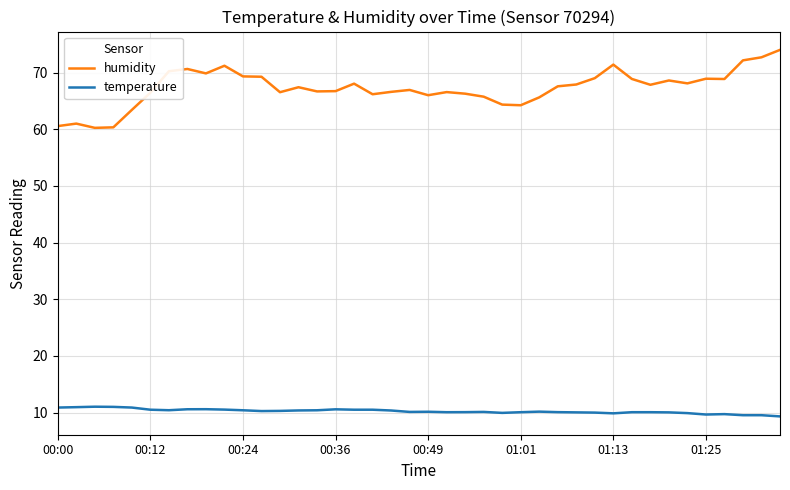

How many lines are shown in the chart?

2